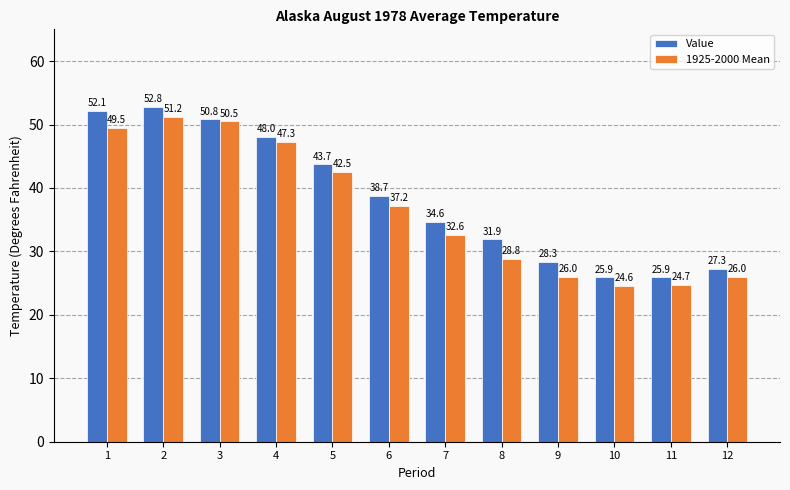

What are all the series names shown in the legend?

Value, 1925-2000 Mean